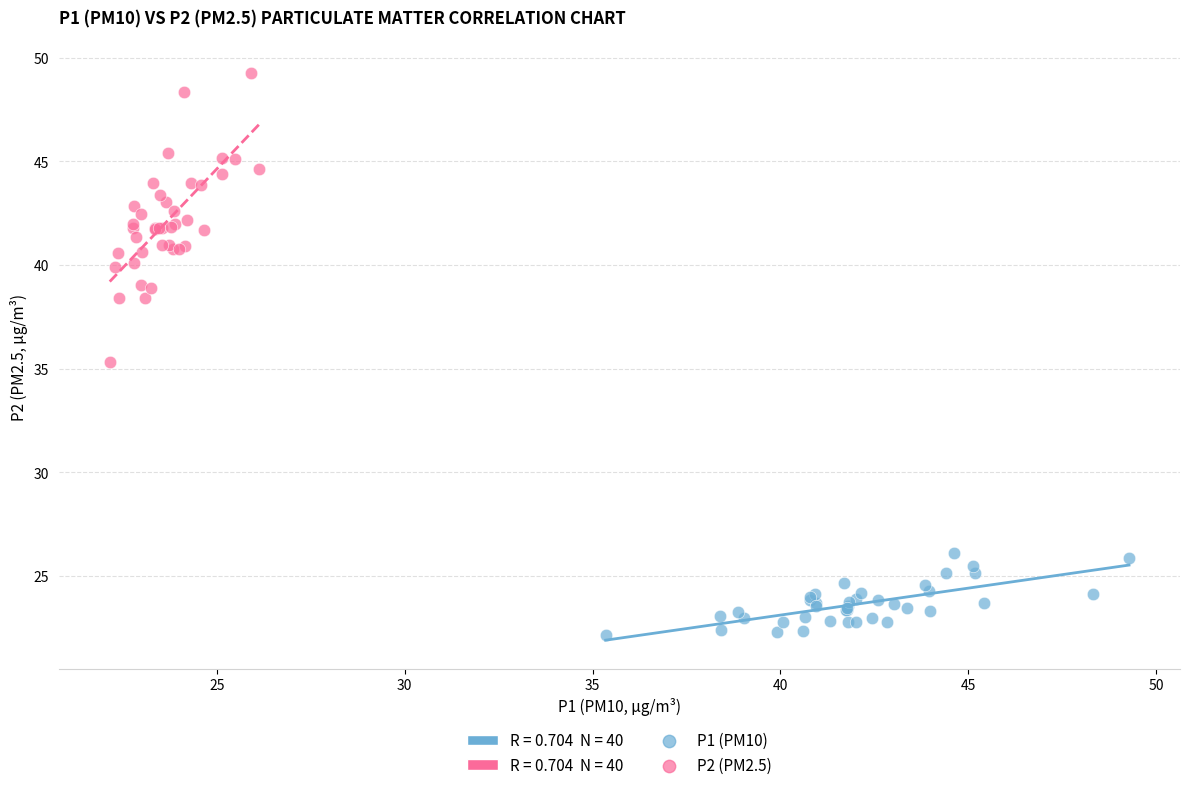

Which series reaches the maximum Y coordinate?

P2 (PM2.5)